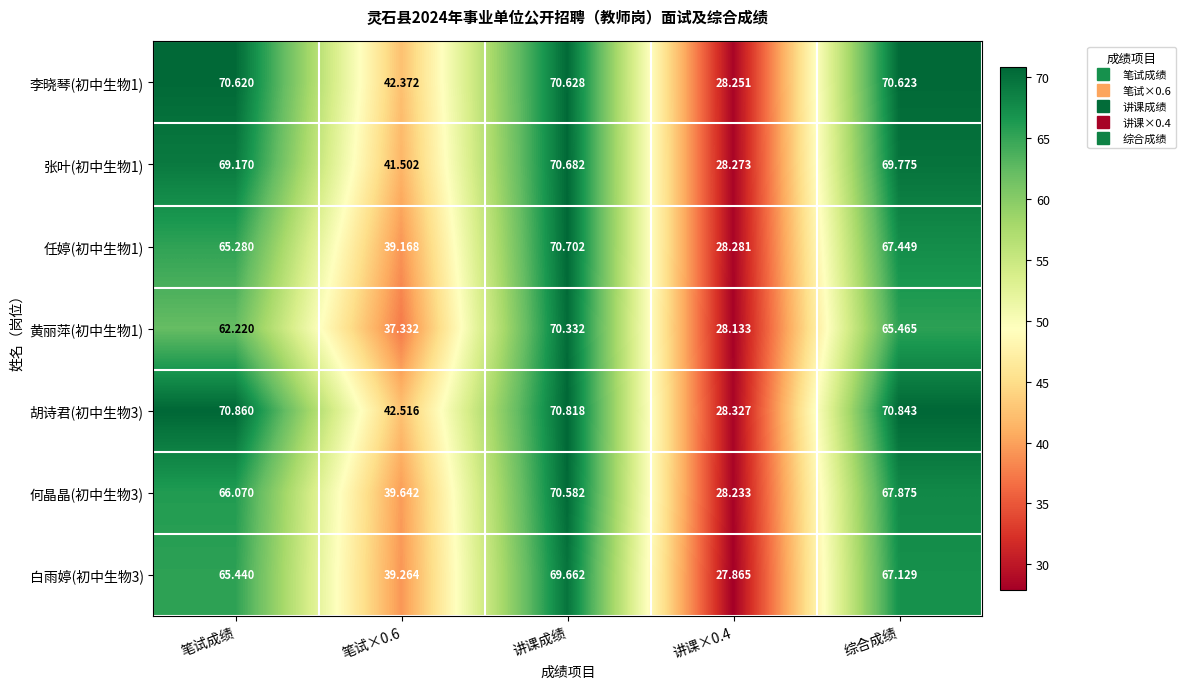

Where does the 李晓琴(初中生物1) series first go above 70?

笔试成绩